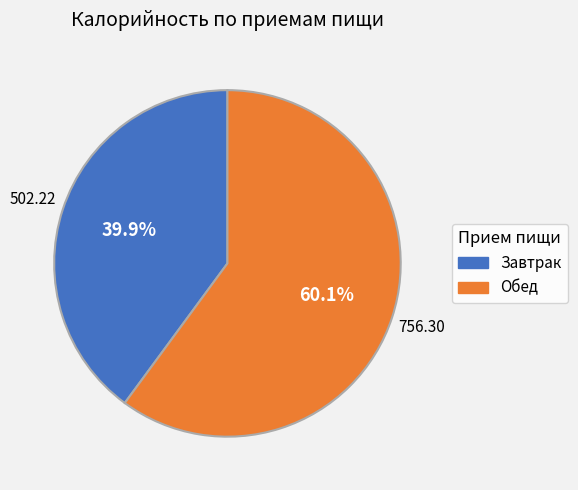

Which category has the biggest portion of the pie?

Обед